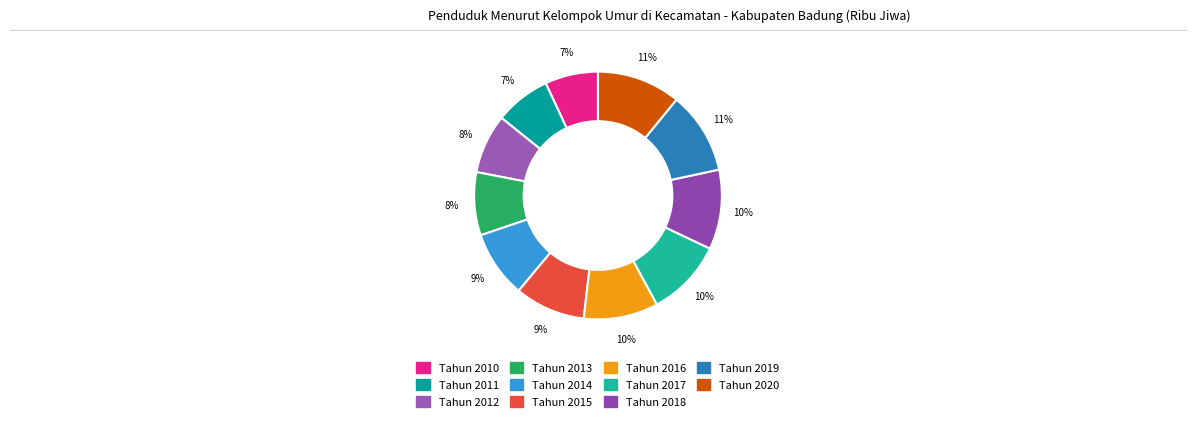

To the nearest percent, what portion does Tahun 2011 represent?

7%